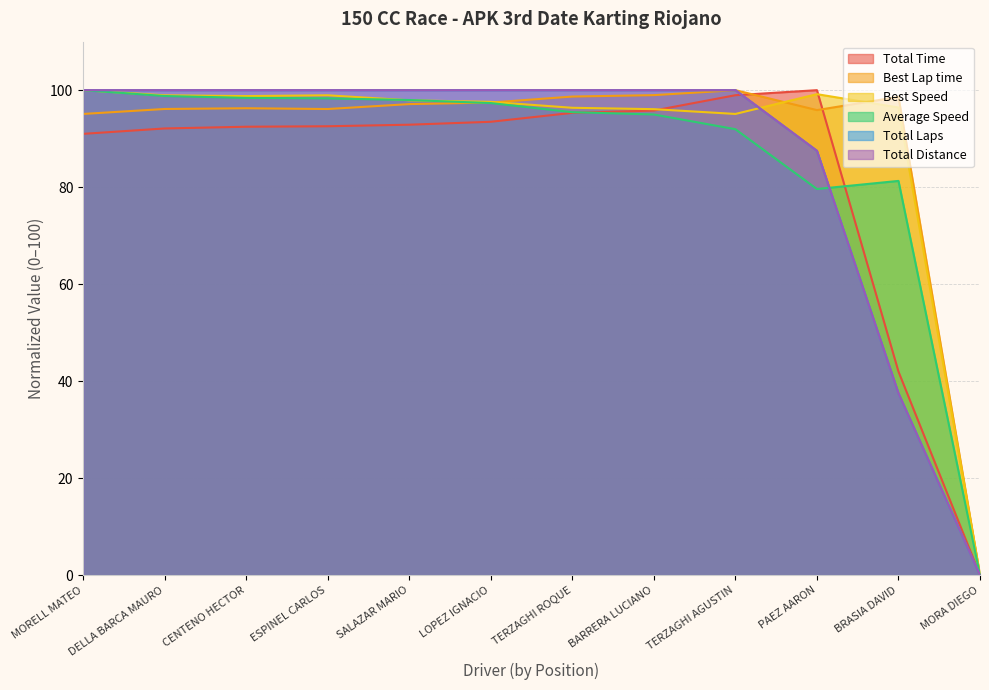

Reading right to left, list all the values displayed in this chart.

Total Time: MORA DIEGO=0.0	BRASIA DAVID=42.0	PAEZ AARON=100.0	TERZAGHI AGUSTIN=99.0	BARRERA LUCIANO=95.8	TERZAGHI ROQUE=95.3	LOPEZ IGNACIO=93.5	SALAZAR MARIO=92.9	ESPINEL CARLOS=92.6	CENTENO HECTOR=92.5	DELLA BARCA MAURO=92.1	MORELL MATEO=91.0
Best Lap time: MORA DIEGO=0.0	BRASIA DAVID=98.6	PAEZ AARON=95.9	TERZAGHI AGUSTIN=100.0	BARRERA LUCIANO=99.0	TERZAGHI ROQUE=98.7	LOPEZ IGNACIO=97.4	SALAZAR MARIO=97.1	ESPINEL CARLOS=96.1	CENTENO HECTOR=96.3	DELLA BARCA MAURO=96.1	MORELL MATEO=95.1
Best Speed: MORA DIEGO=0.0	BRASIA DAVID=96.4	PAEZ AARON=99.2	TERZAGHI AGUSTIN=95.1	BARRERA LUCIANO=96.1	TERZAGHI ROQUE=96.4	LOPEZ IGNACIO=97.6	SALAZAR MARIO=97.9	ESPINEL CARLOS=98.9	CENTENO HECTOR=98.8	DELLA BARCA MAURO=98.9	MORELL MATEO=100.0
Average Speed: MORA DIEGO=0.0	BRASIA DAVID=81.3	PAEZ AARON=79.6	TERZAGHI AGUSTIN=92.0	BARRERA LUCIANO=95.0	TERZAGHI ROQUE=95.5	LOPEZ IGNACIO=97.3	SALAZAR MARIO=98.0	ESPINEL CARLOS=98.3	CENTENO HECTOR=98.4	DELLA BARCA MAURO=98.8	MORELL MATEO=100.0
Total Laps: MORA DIEGO=0.0	BRASIA DAVID=37.5	PAEZ AARON=87.5	TERZAGHI AGUSTIN=100.0	BARRERA LUCIANO=100.0	TERZAGHI ROQUE=100.0	LOPEZ IGNACIO=100.0	SALAZAR MARIO=100.0	ESPINEL CARLOS=100.0	CENTENO HECTOR=100.0	DELLA BARCA MAURO=100.0	MORELL MATEO=100.0
Total Distance: MORA DIEGO=0.0	BRASIA DAVID=37.5	PAEZ AARON=87.5	TERZAGHI AGUSTIN=100.0	BARRERA LUCIANO=100.0	TERZAGHI ROQUE=100.0	LOPEZ IGNACIO=100.0	SALAZAR MARIO=100.0	ESPINEL CARLOS=100.0	CENTENO HECTOR=100.0	DELLA BARCA MAURO=100.0	MORELL MATEO=100.0